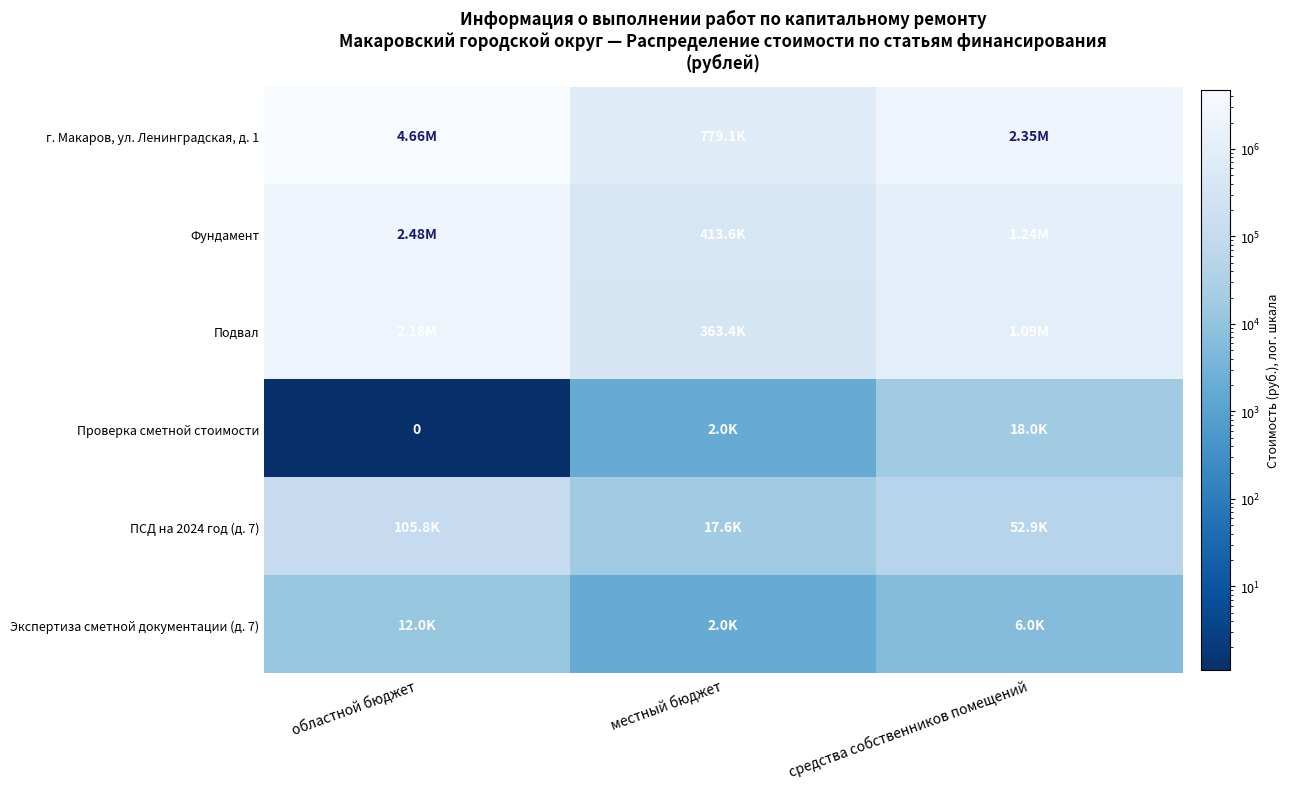

What is the greatest value displayed?

4662506.4